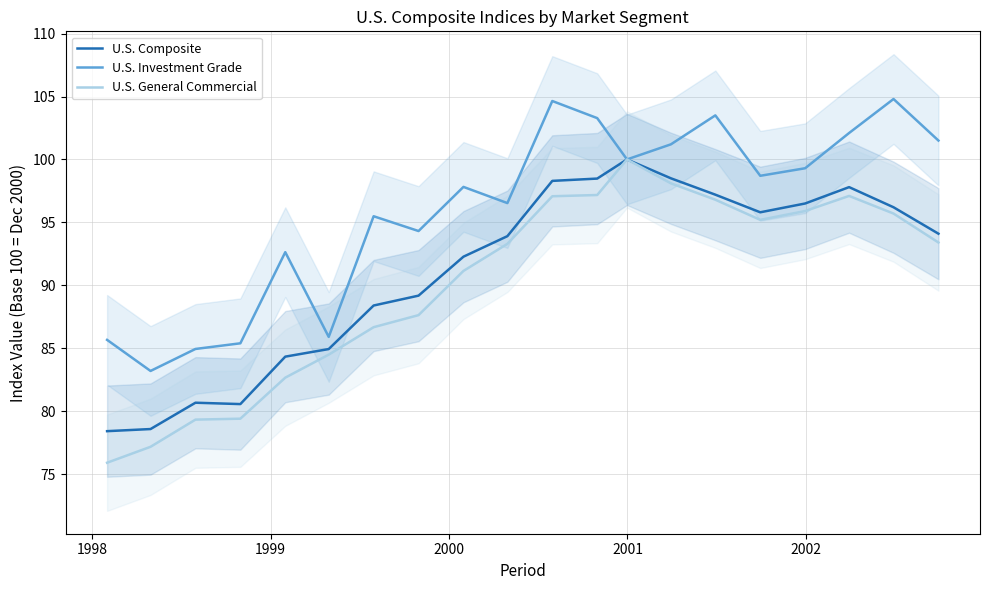

Reading left to right, transcribe all the data shown in this chart.

U.S. Composite: 78.4	78.6	80.7	80.6	84.3	84.9	88.4	89.2	92.3	93.9	98.3	98.5	100.0	98.5	97.2	95.8	96.5	97.8	96.2	94.1
U.S. Investment Grade: 85.7	83.2	84.9	85.4	92.6	85.9	95.5	94.3	97.8	96.5	104.6	103.3	100.0	101.2	103.5	98.7	99.3	102.1	104.8	101.5
U.S. General Commercial: 75.9	77.2	79.3	79.4	82.7	84.5	86.7	87.6	91.1	93.3	97.1	97.2	100.0	98.1	96.8	95.2	95.9	97.1	95.7	93.4